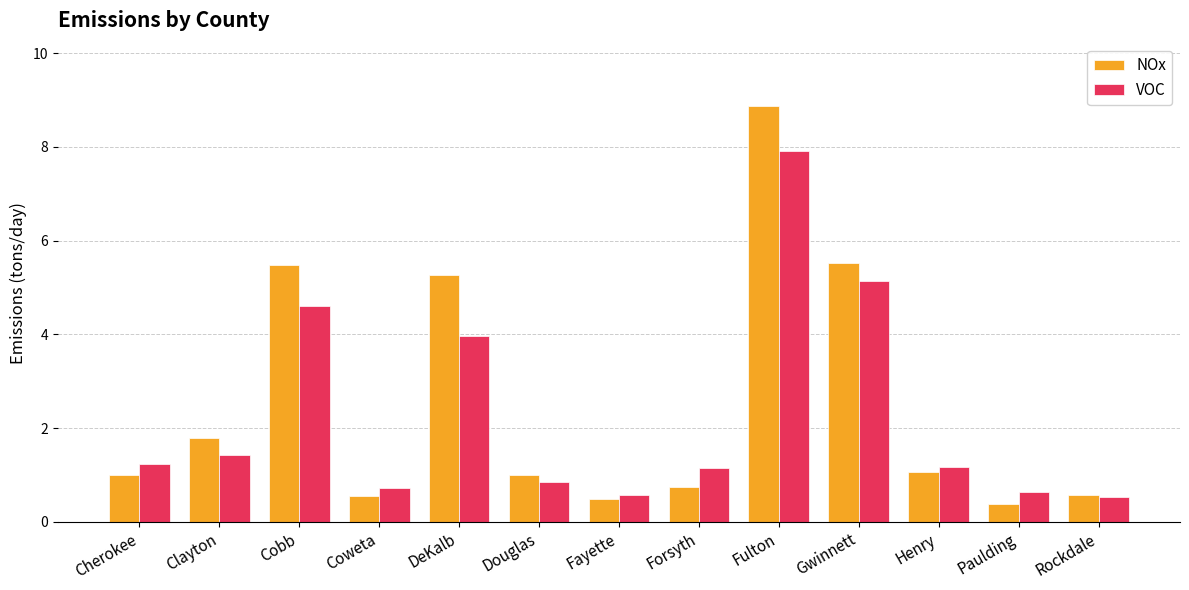

What is the label of the 12th bar from the left?

Paulding